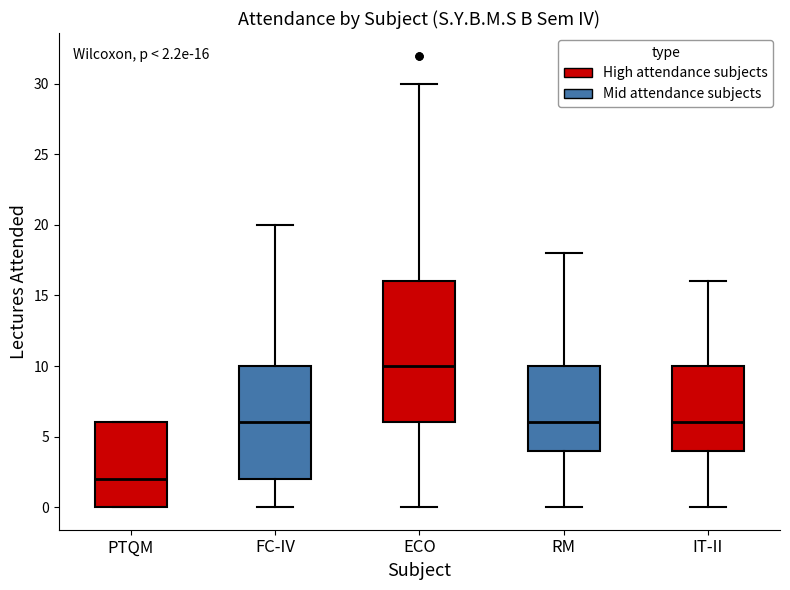

Comparing the boxes themselves (not the whiskers), which one is the tallest?

ECO